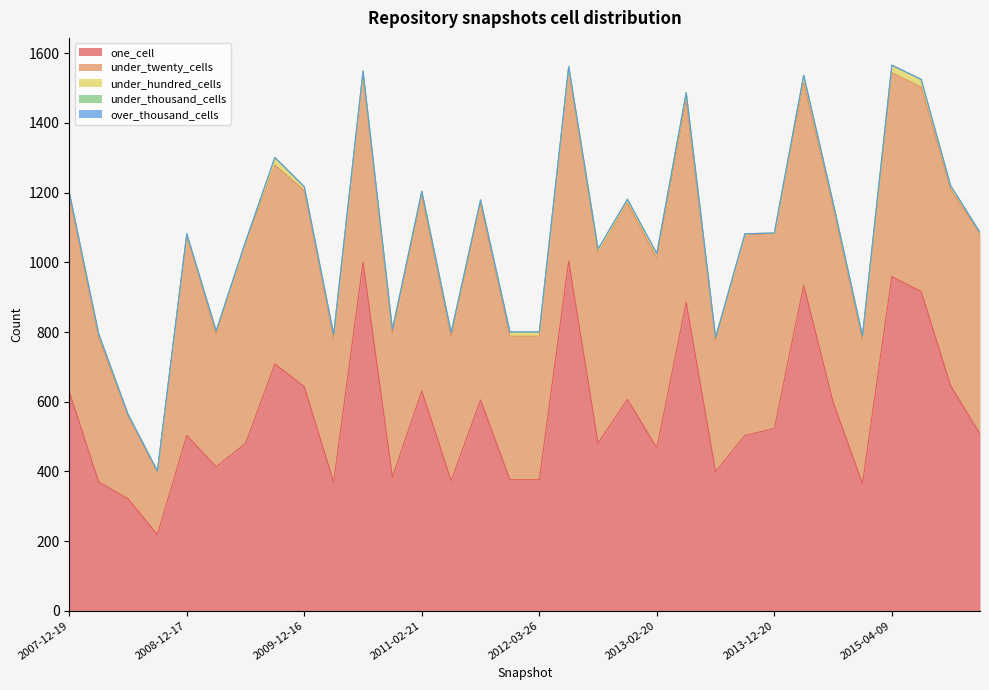

Between 2012-07-13 and 2010-07-26, which is larger?

2012-07-13